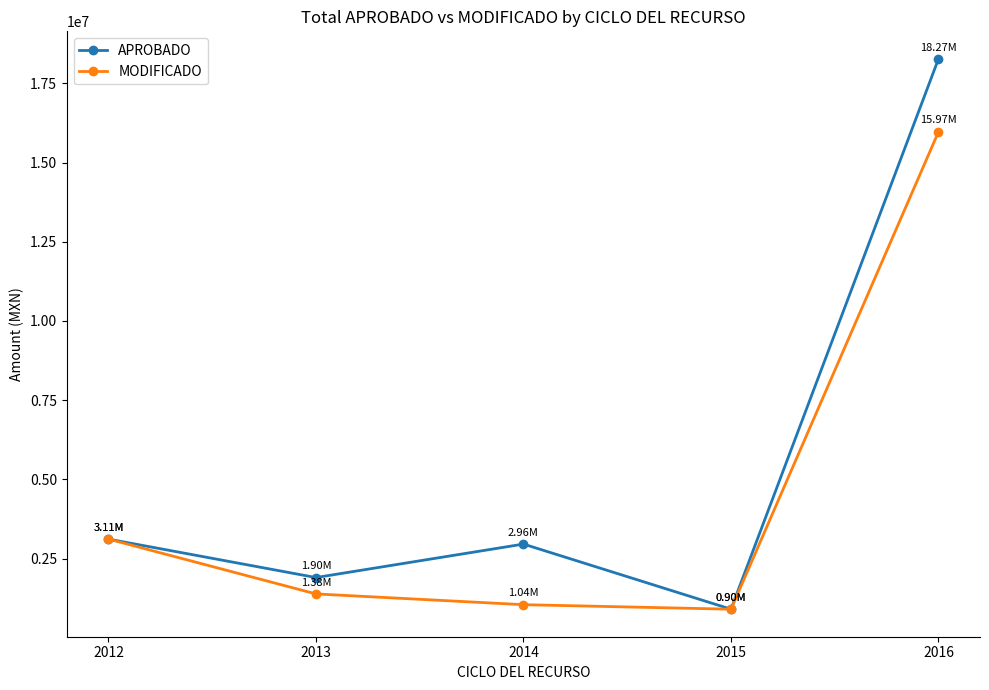

What is the spread (max minus min) of values at 2016?

2302500.8